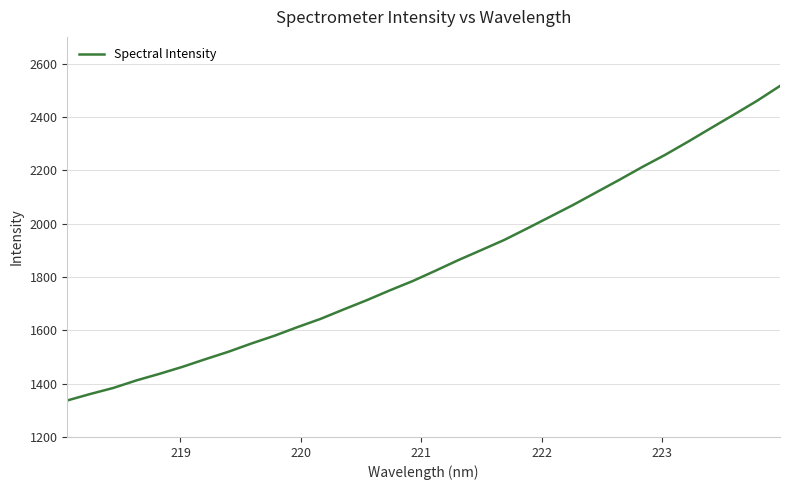

Count the number of data series in this chart.

1